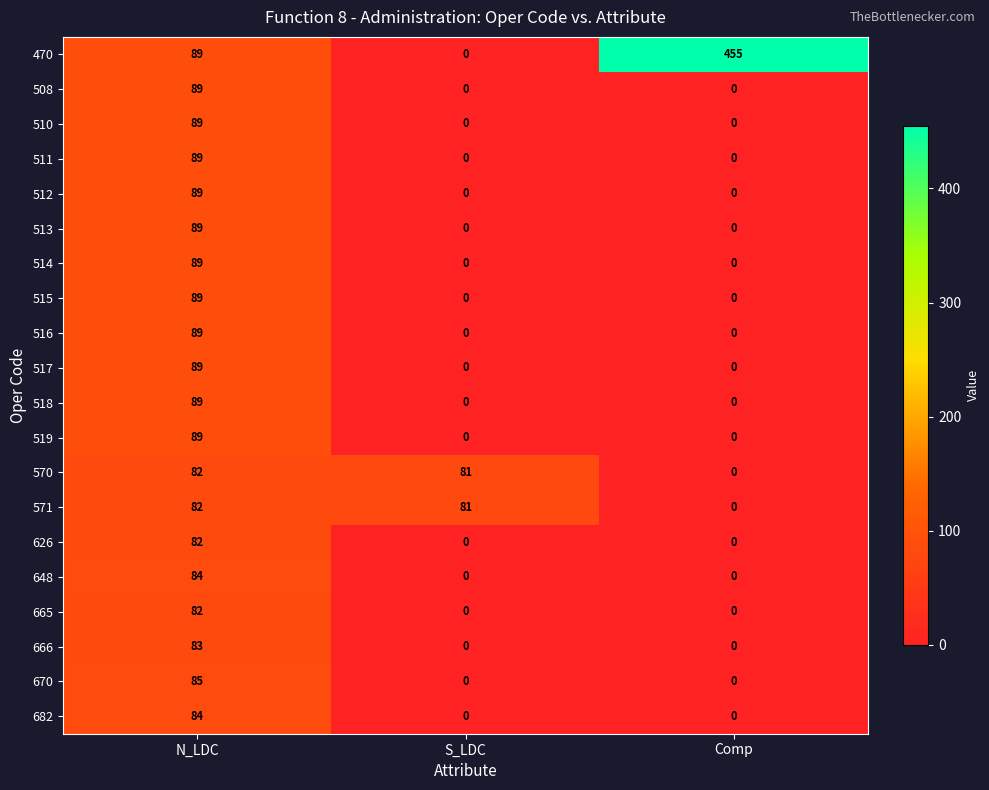

What is the spread (max minus min) of values at S_LDC?

81